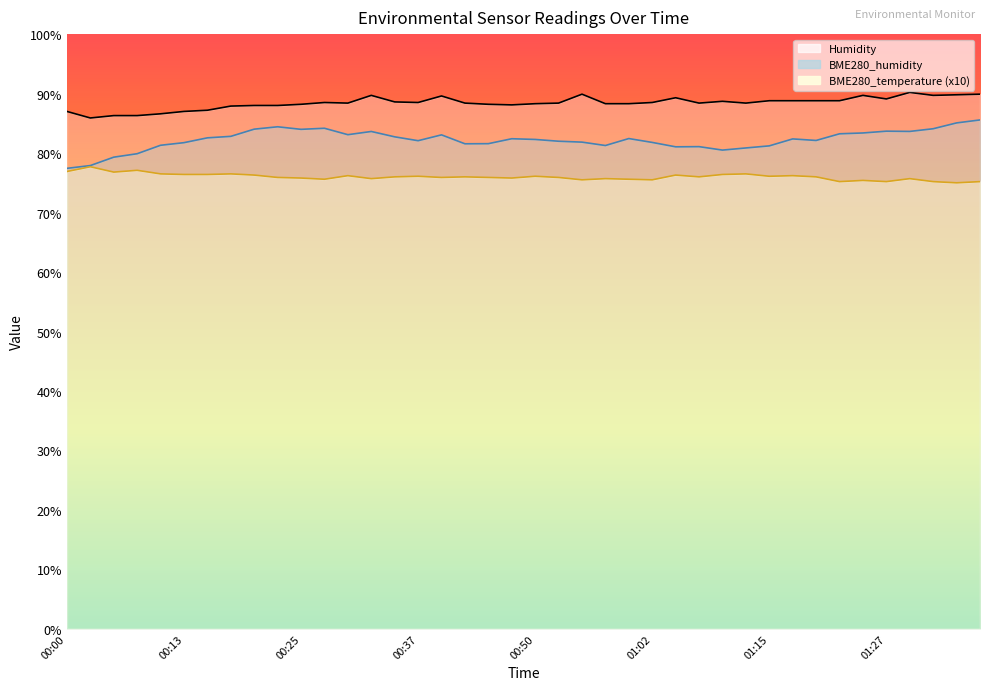

What is the difference between the Humidity values at 01:24 and 00:22?

1.7